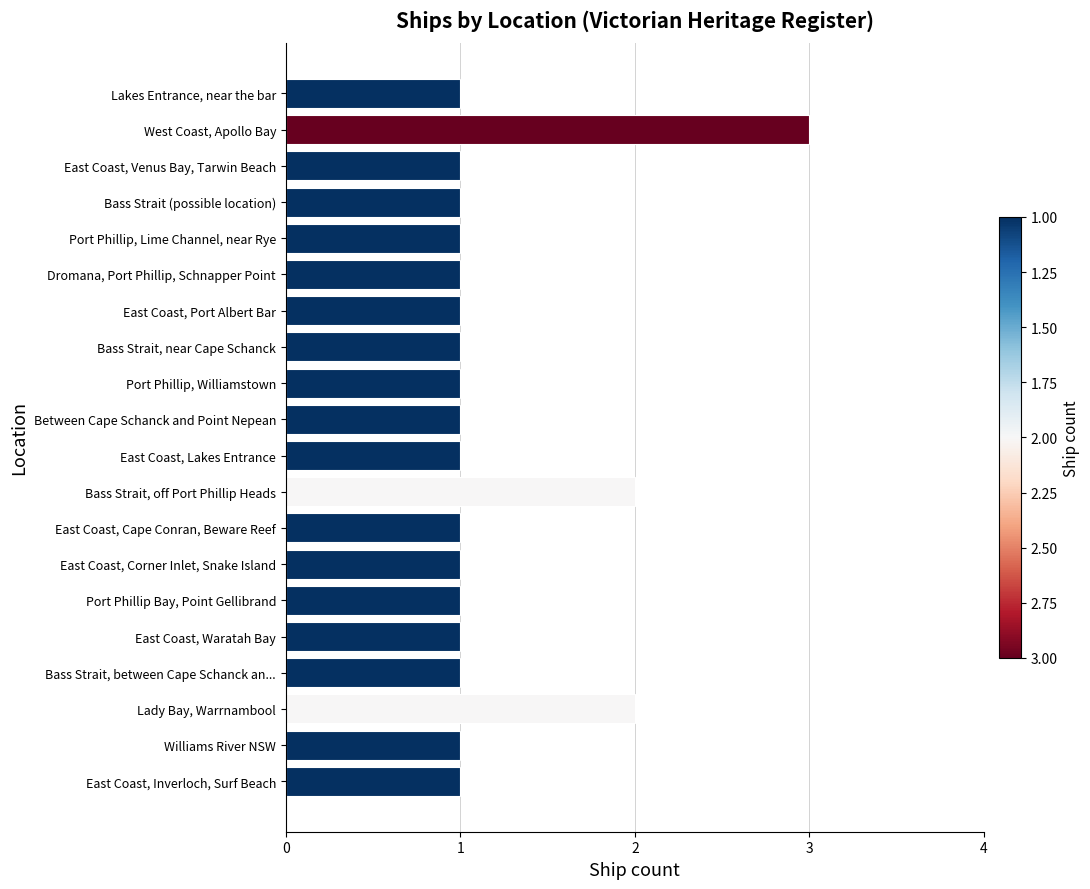

Approximately how many times larger is the value at Between Cape Schanck and Point Nepean compared to East Coast, Lakes Entrance?

1.0